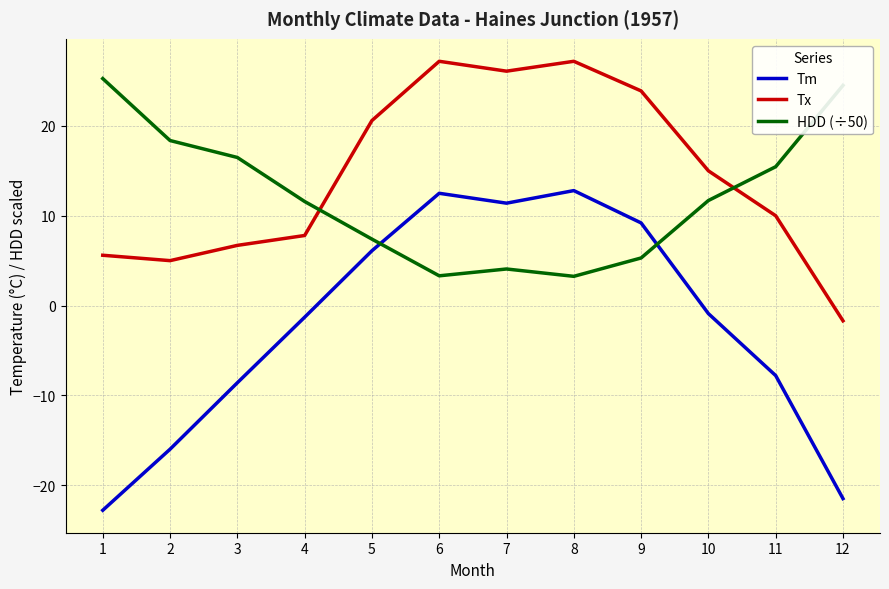

What is the minimum value shown in the chart?

-22.8